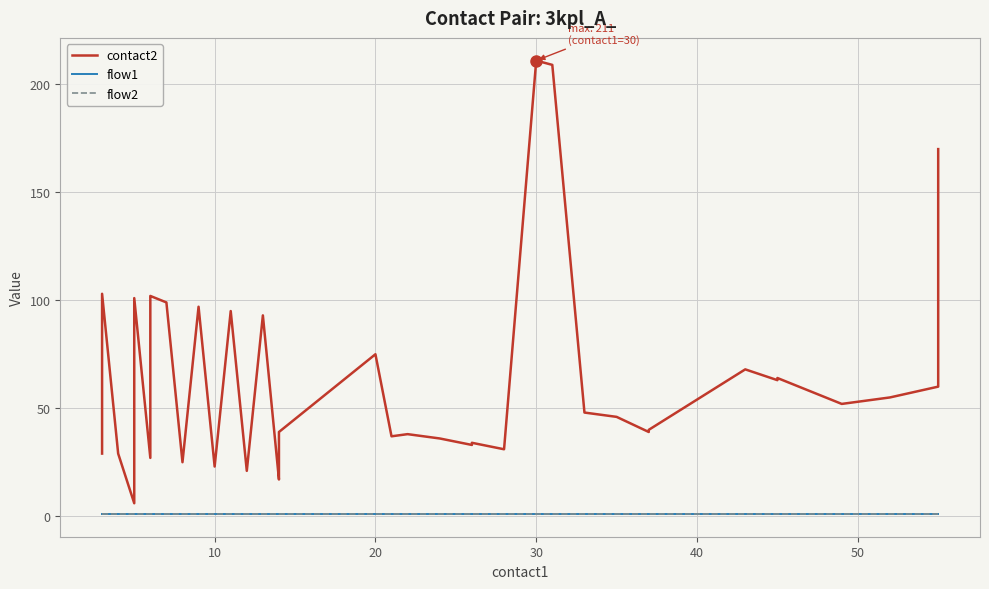

The value of contact2 at 60 is 29. True or false?

False